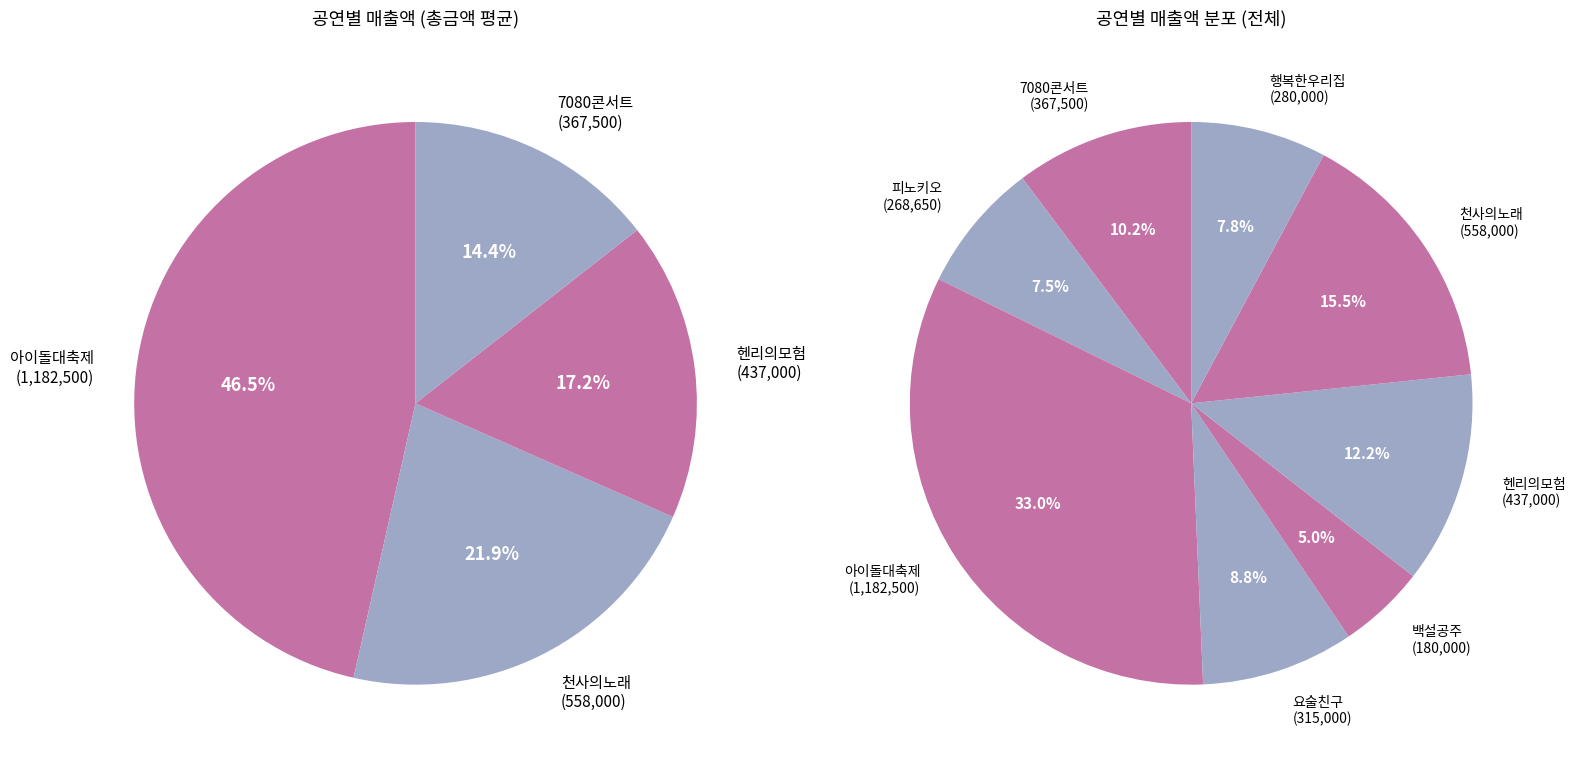

True or false: 행복한우리집 accounts for 8% of the total.

True